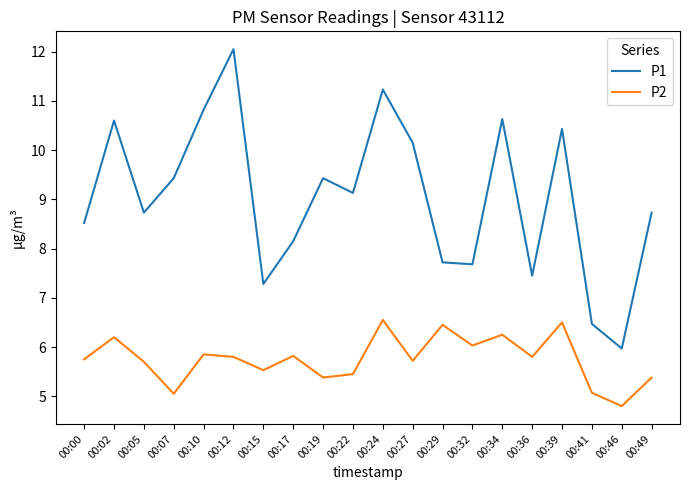

Is this an area chart (filled region under the line)?

No